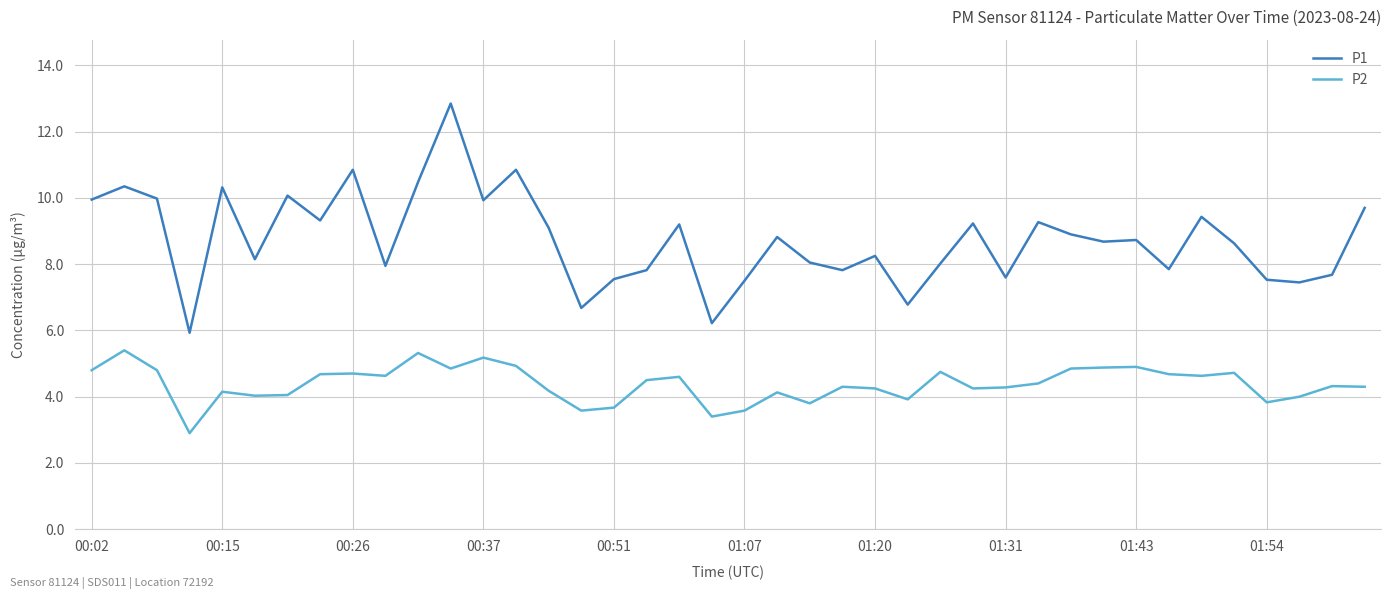

True or false: P2 and P1 intersect in this chart.

False